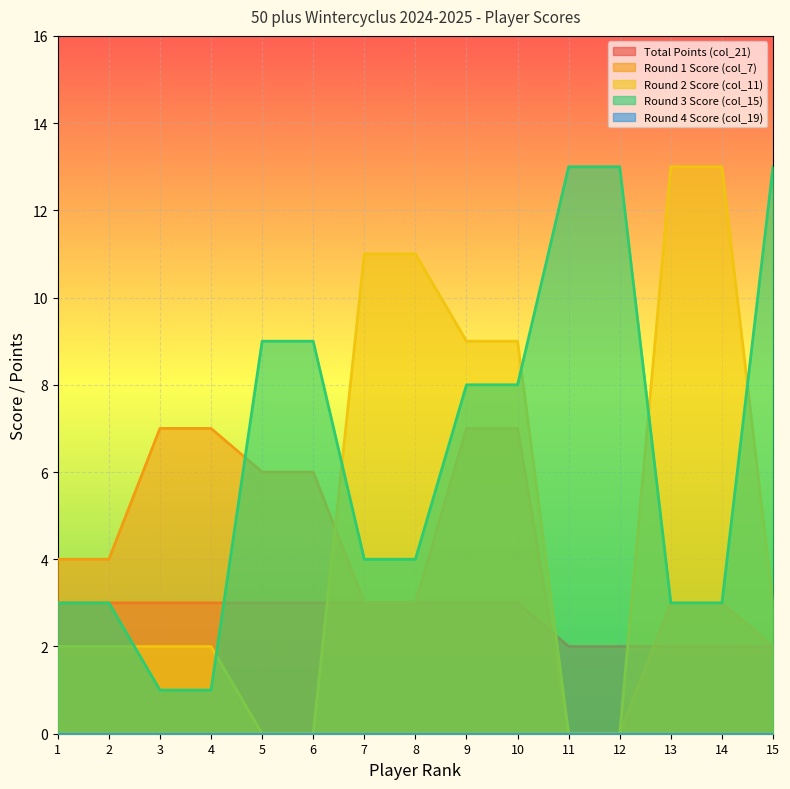

Which series has the largest range (max minus min)?

Round 2 Score (col_11)